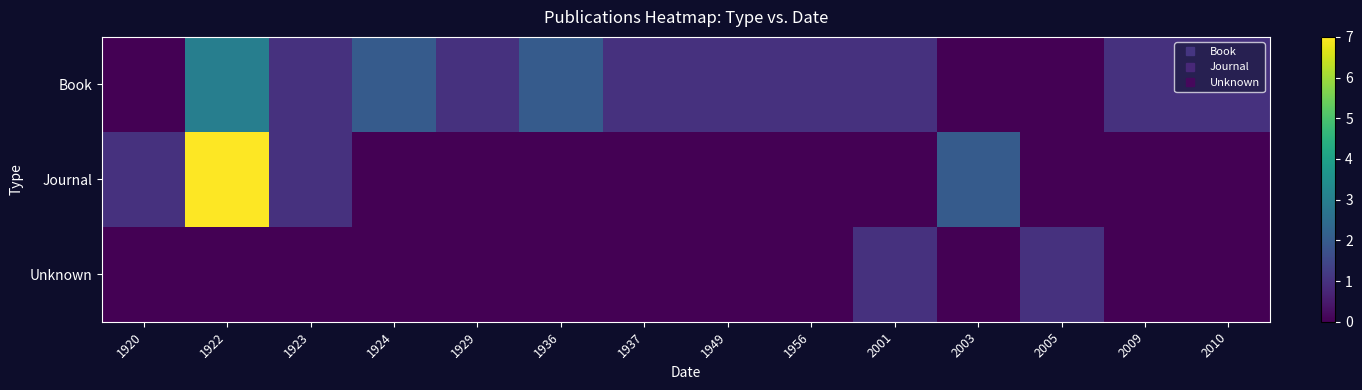

List the series in order of their overall mean, lowest first.

Unknown, Journal, Book